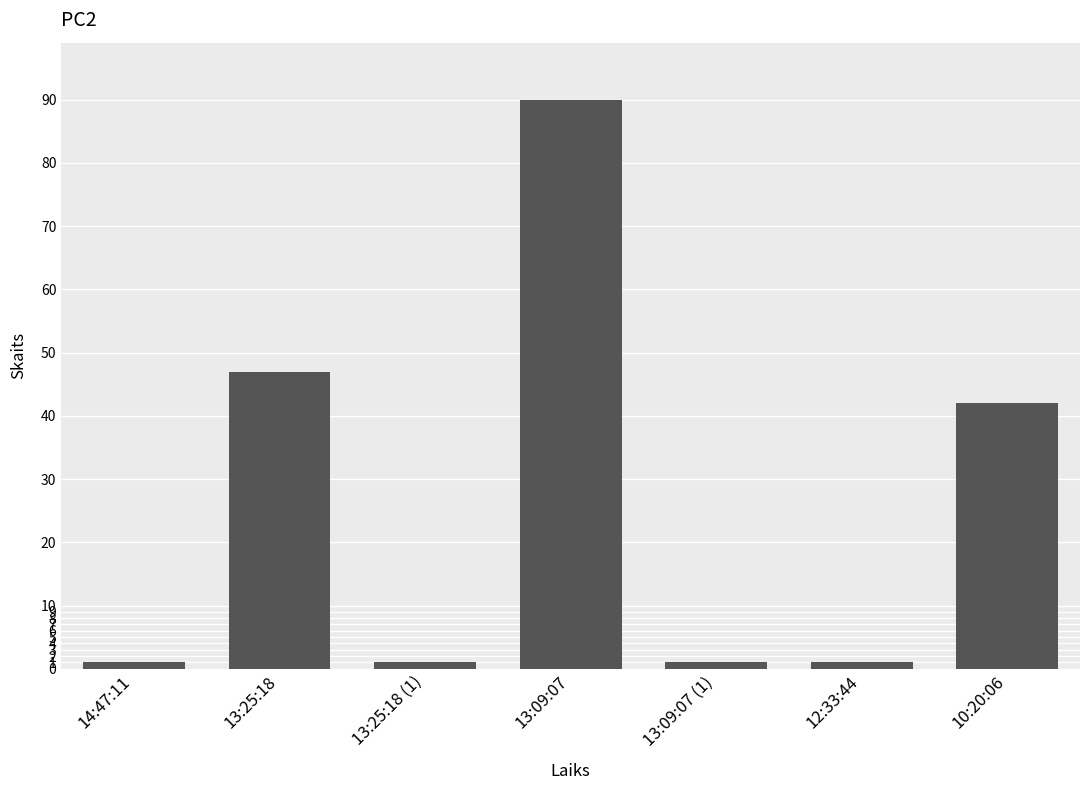

What is the average value?

26